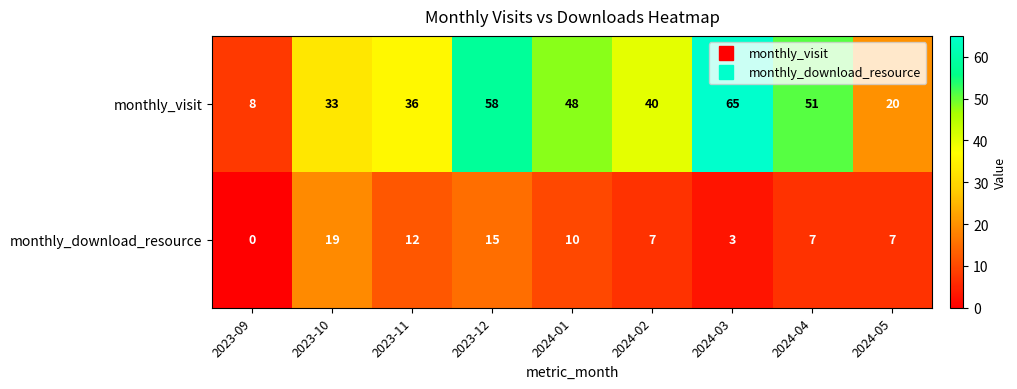

List the series in order of their peak value, highest first.

monthly_visit, monthly_download_resource